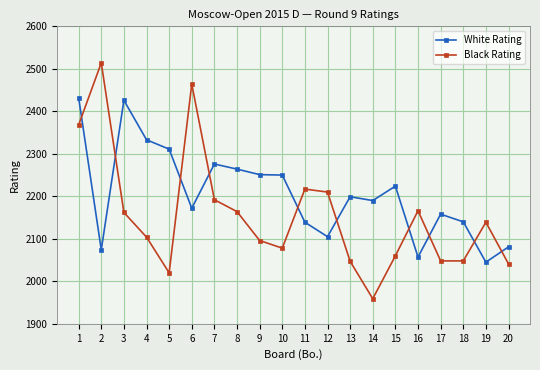

Where do White Rating and Black Rating first cross each other?

1 and 2